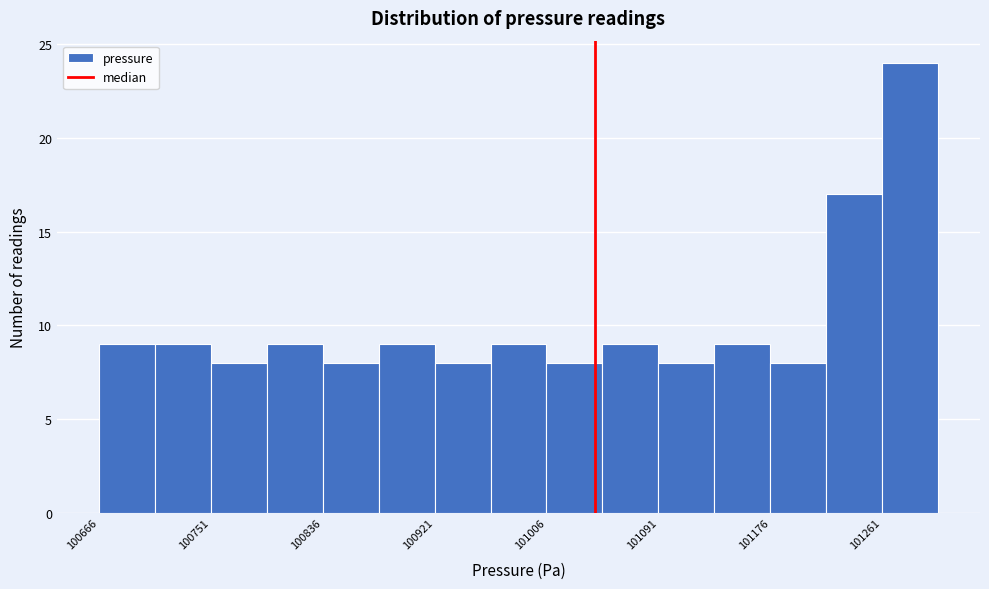

Which range on the x-axis has the tallest bar?

101260 to 101300